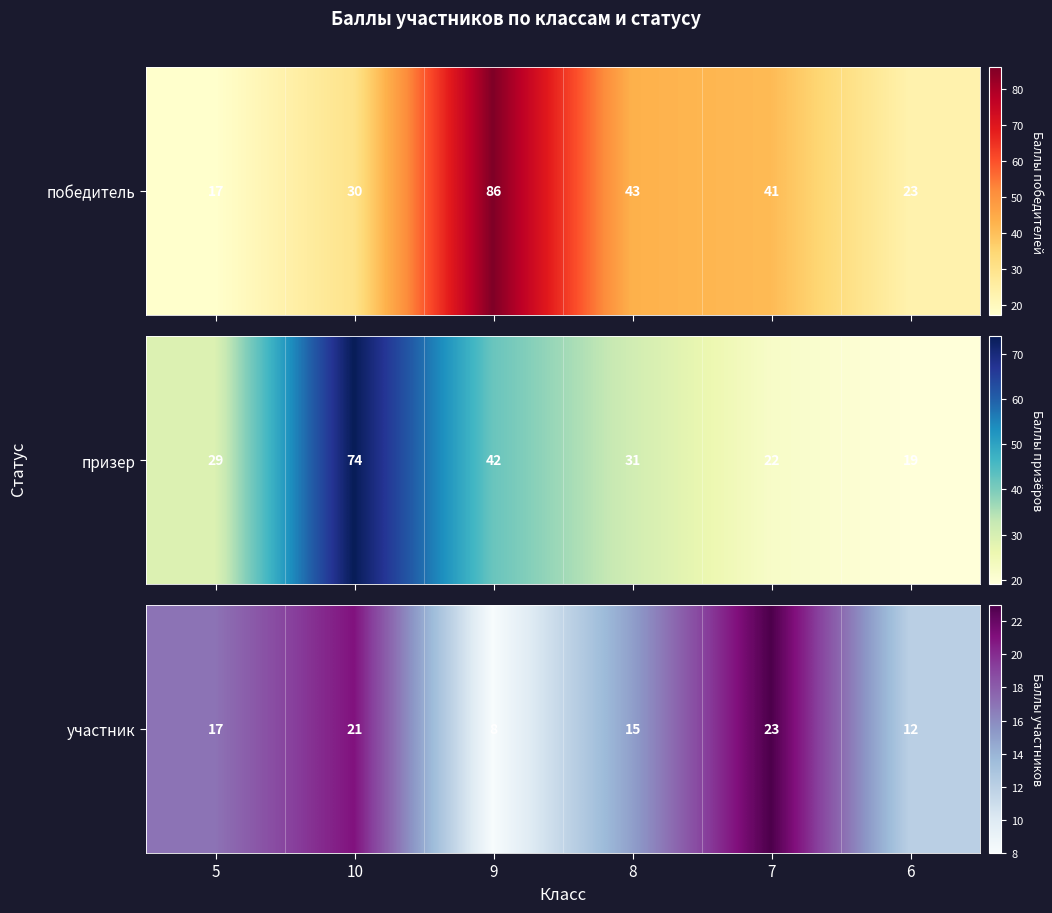

List the labels in order of value, largest first.

7, 10, 5, 8, 6, 9